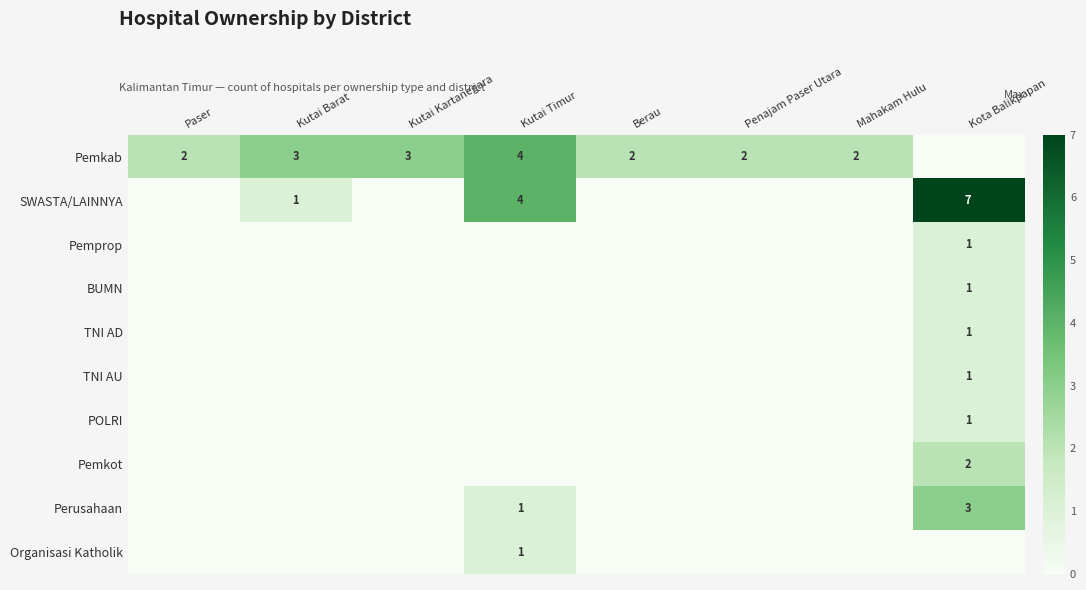

True or false: Pemkab has a value of 4 at Kutai Timur.

True